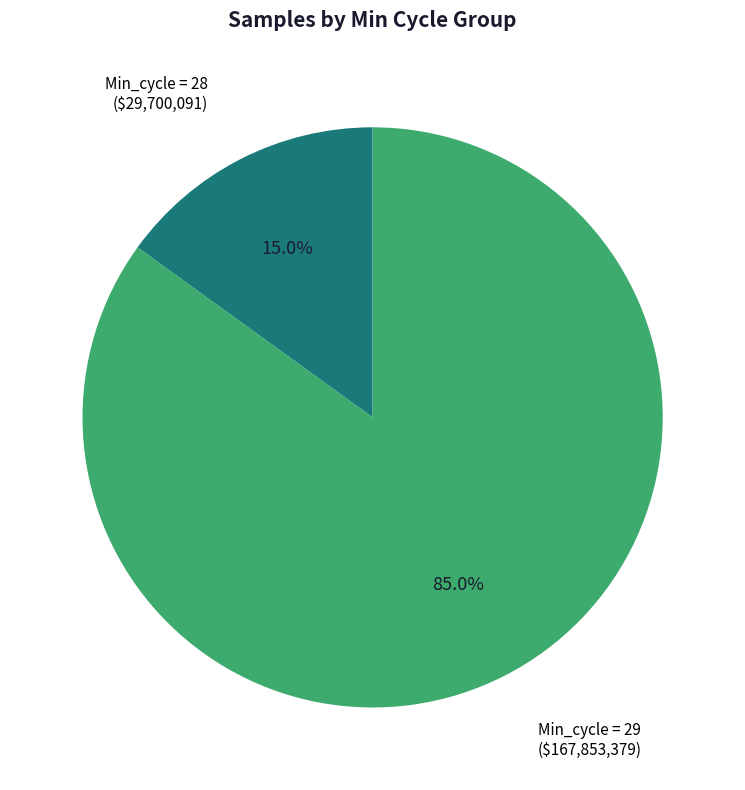

Does any single category account for the majority?

Yes